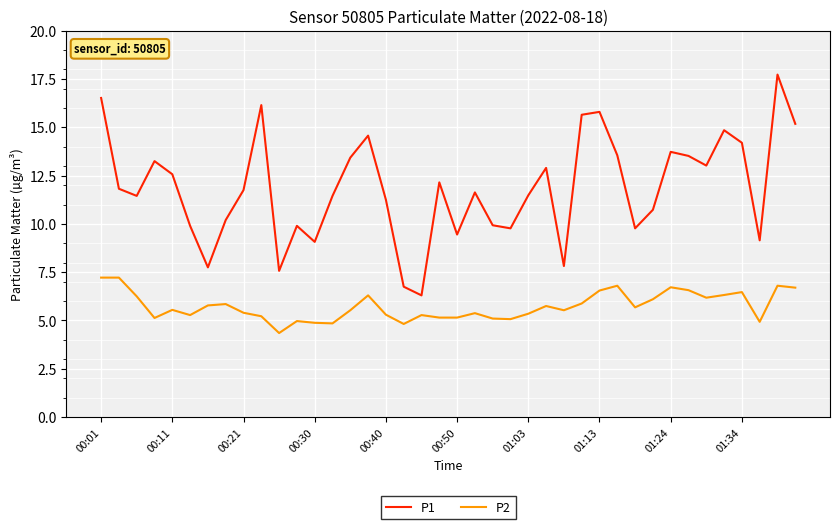

What is the minimum value for P1?

6.3